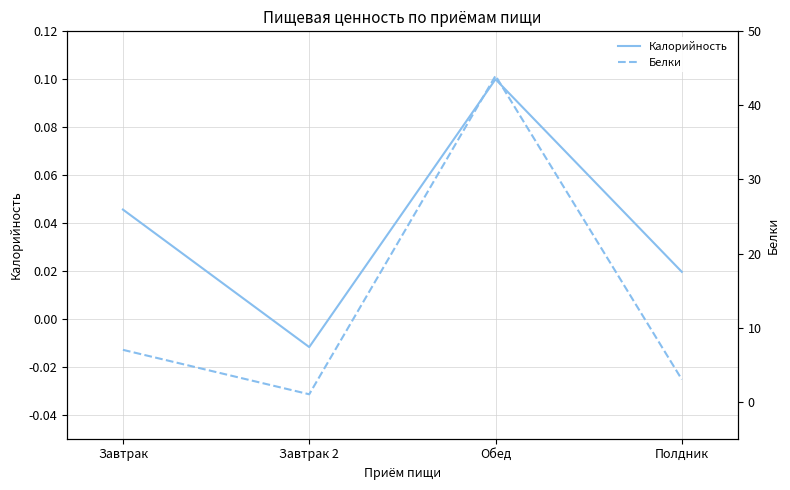

Between Полдник and Обед, which is larger?

Обед